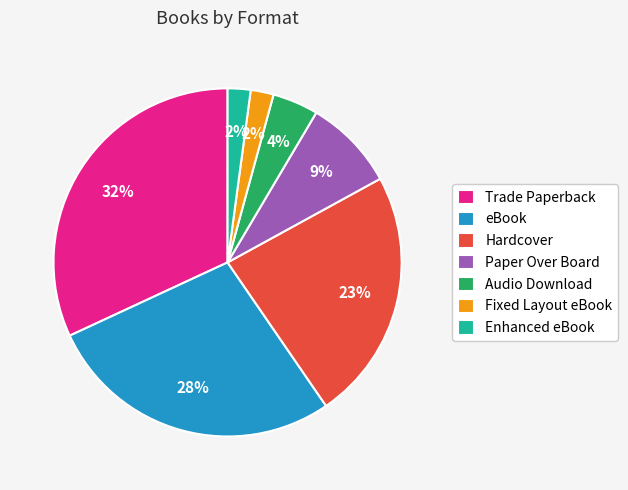

Does Paper Over Board account for over 50% of the chart?

No